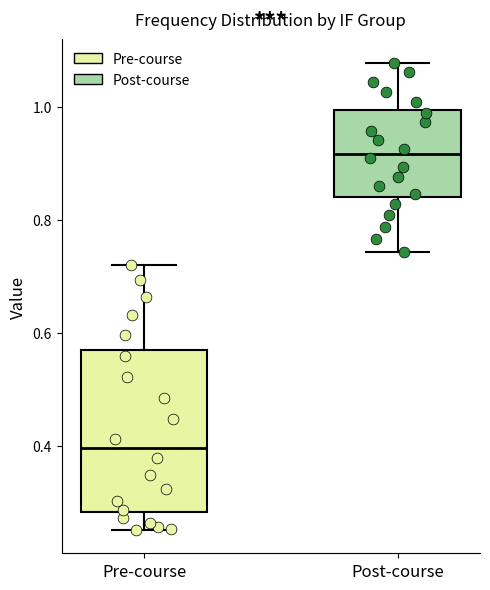

Where is the lower edge of the box for Post-course on the y-axis? The values are not printed on the chart, so give them approximately, as read against the axis.

0.84